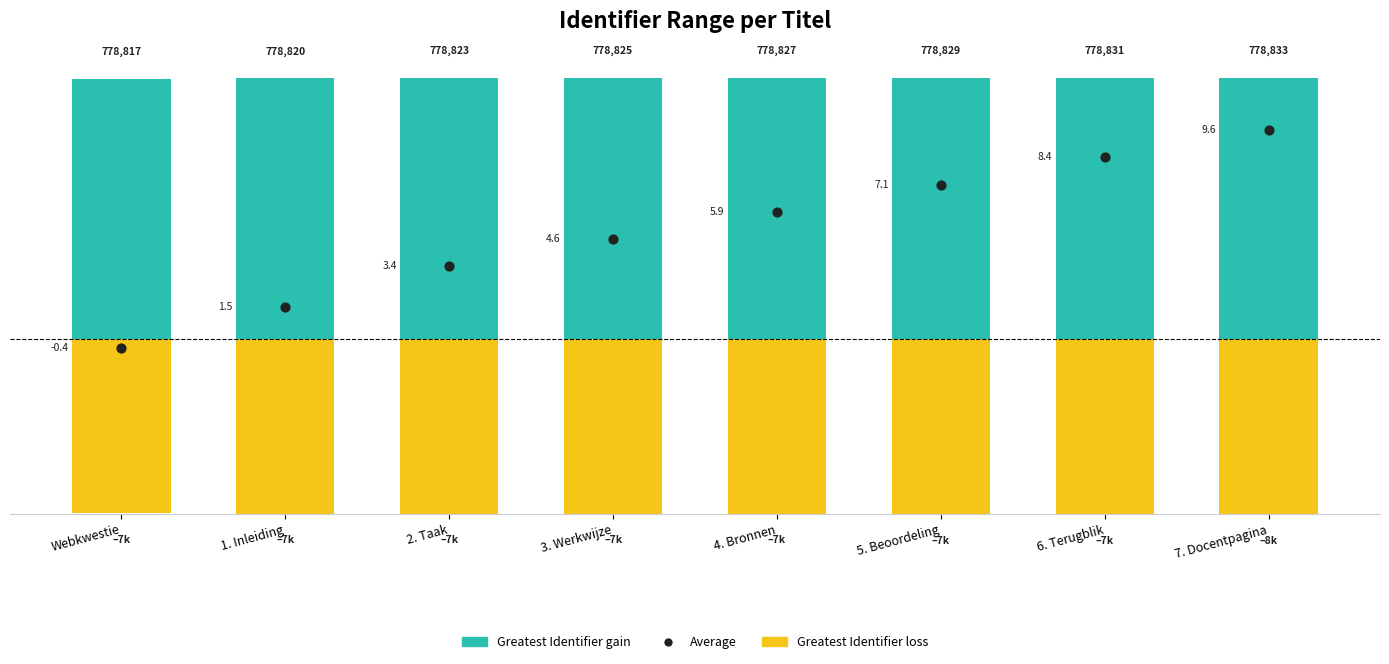

Is the value of Greatest Identifier gain at 5. Beoordeling greater than the value of Average at 1. Inleiding?

Yes